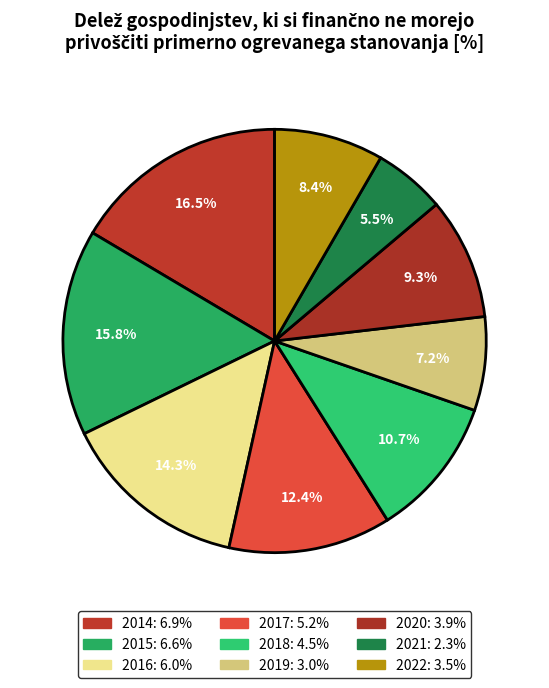

How many slices are in this pie chart?

9